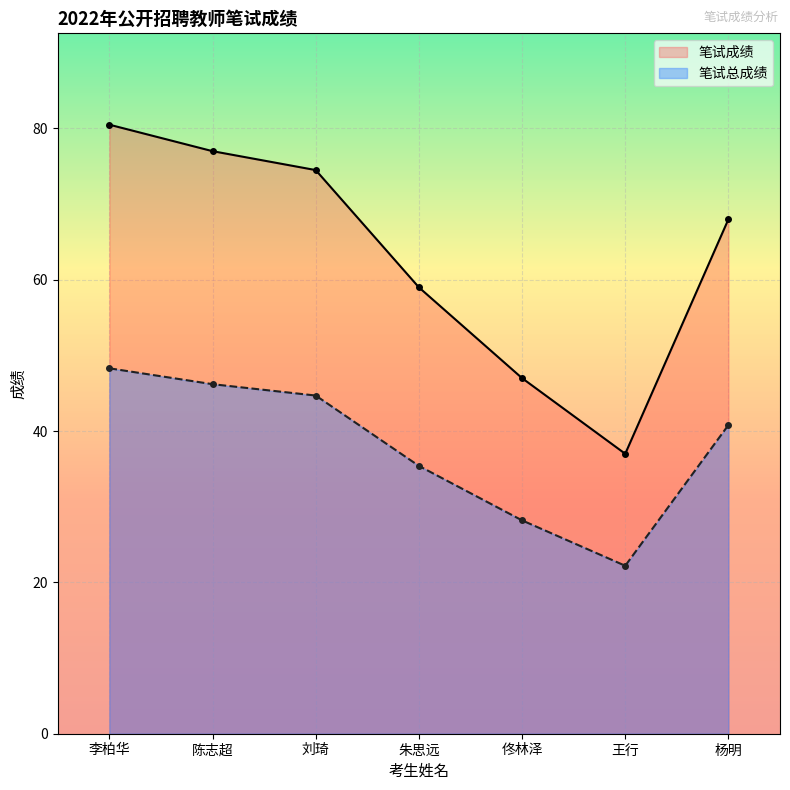

What is the maximum value for 笔试成绩?

80.5